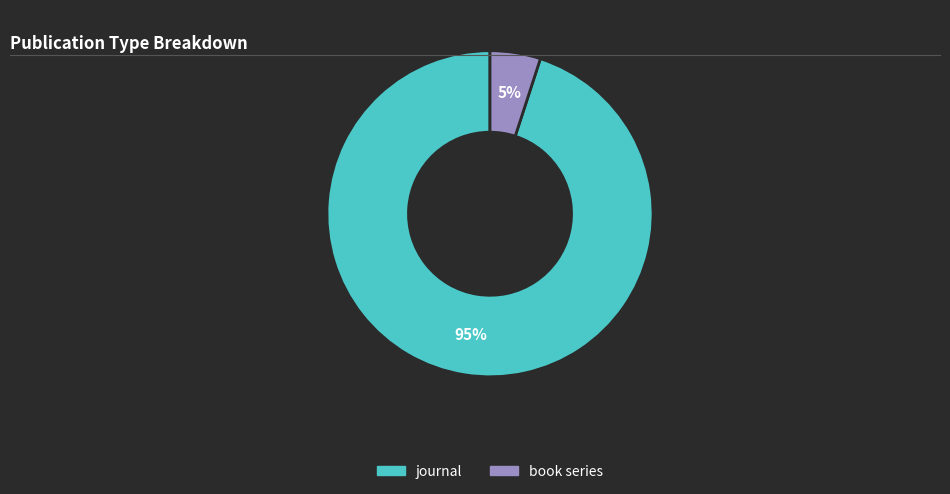

To the nearest percent, what percentage of the pie is journal?

95%